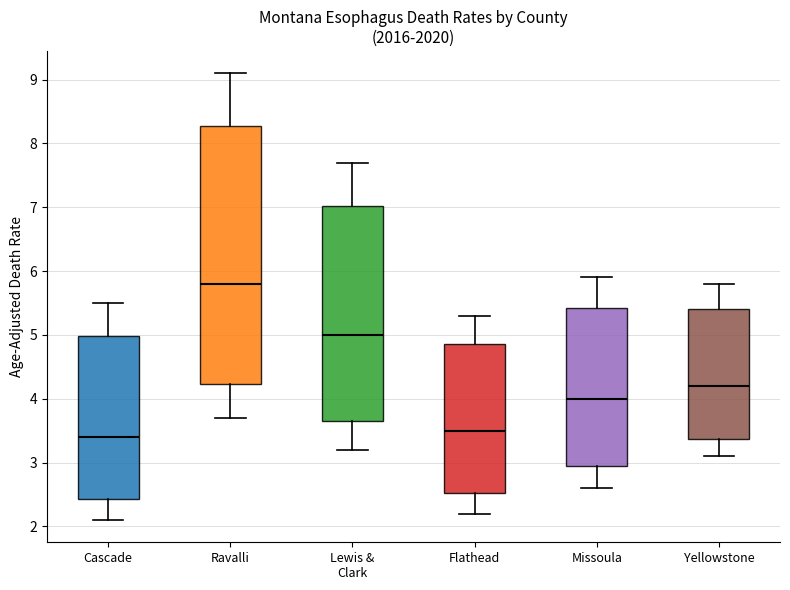

Reading left to right, read every box against the y-axis: the position of its median line, the range the box covers, and the ends of its whiskers. The values are not printed on the chart, so give them approximately, as read against the axis.

Cascade: median 3.4, box 2.4 to 5.0, whiskers 2.1 to 5.5
Ravalli: median 5.8, box 4.2 to 8.3, whiskers 3.7 to 9.1
Lewis & Clark: median 5.0, box 3.7 to 7.0, whiskers 3.2 to 7.7
Flathead: median 3.5, box 2.5 to 4.9, whiskers 2.2 to 5.3
Missoula: median 4.0, box 3.0 to 5.4, whiskers 2.6 to 5.9
Yellowstone: median 4.2, box 3.4 to 5.4, whiskers 3.1 to 5.8